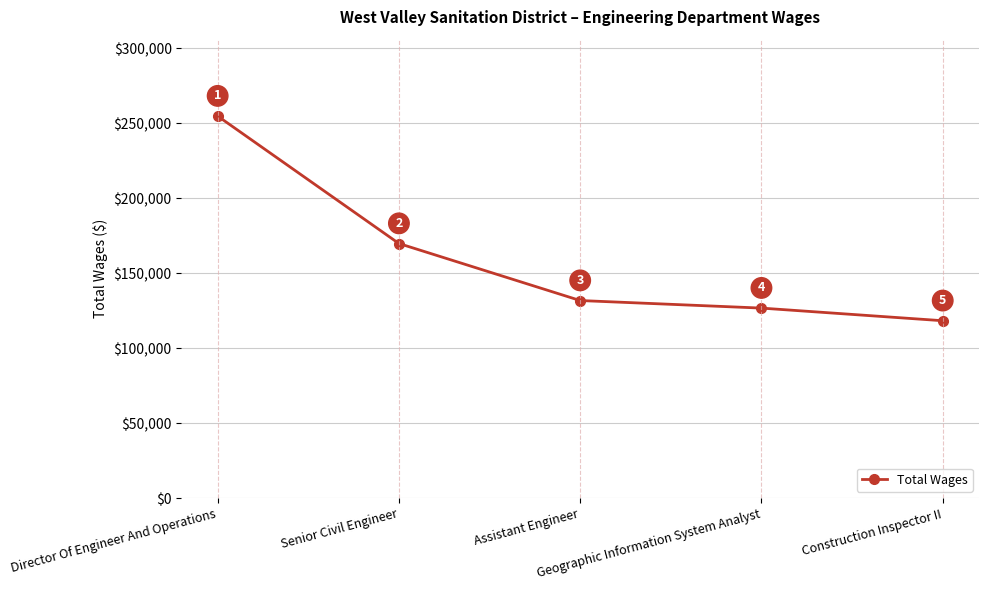

Approximately how many times larger is the value at Geographic Information System Analyst compared to Assistant Engineer?

1.0